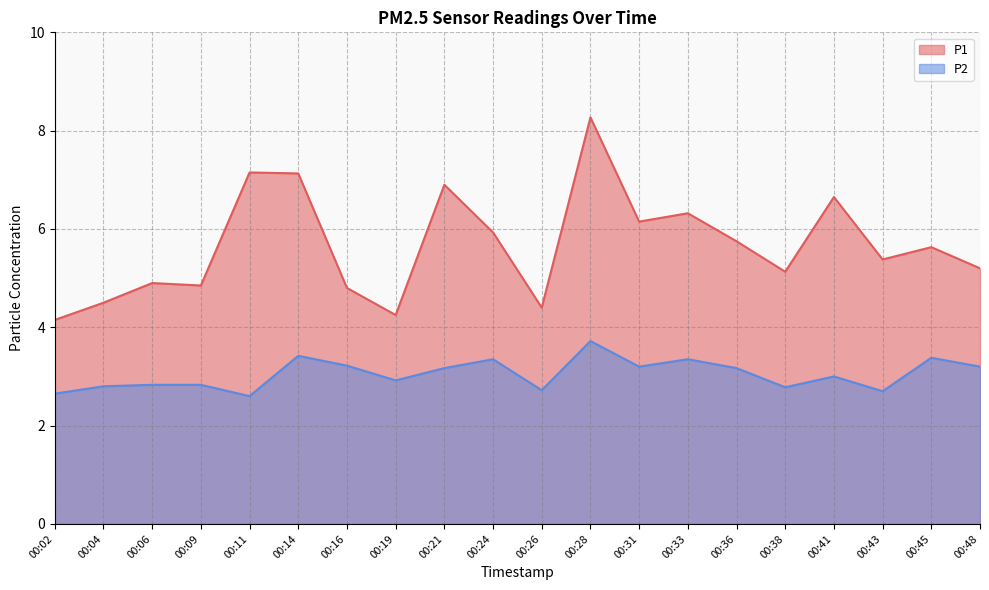

How many data points in P1 are less than 5?

7